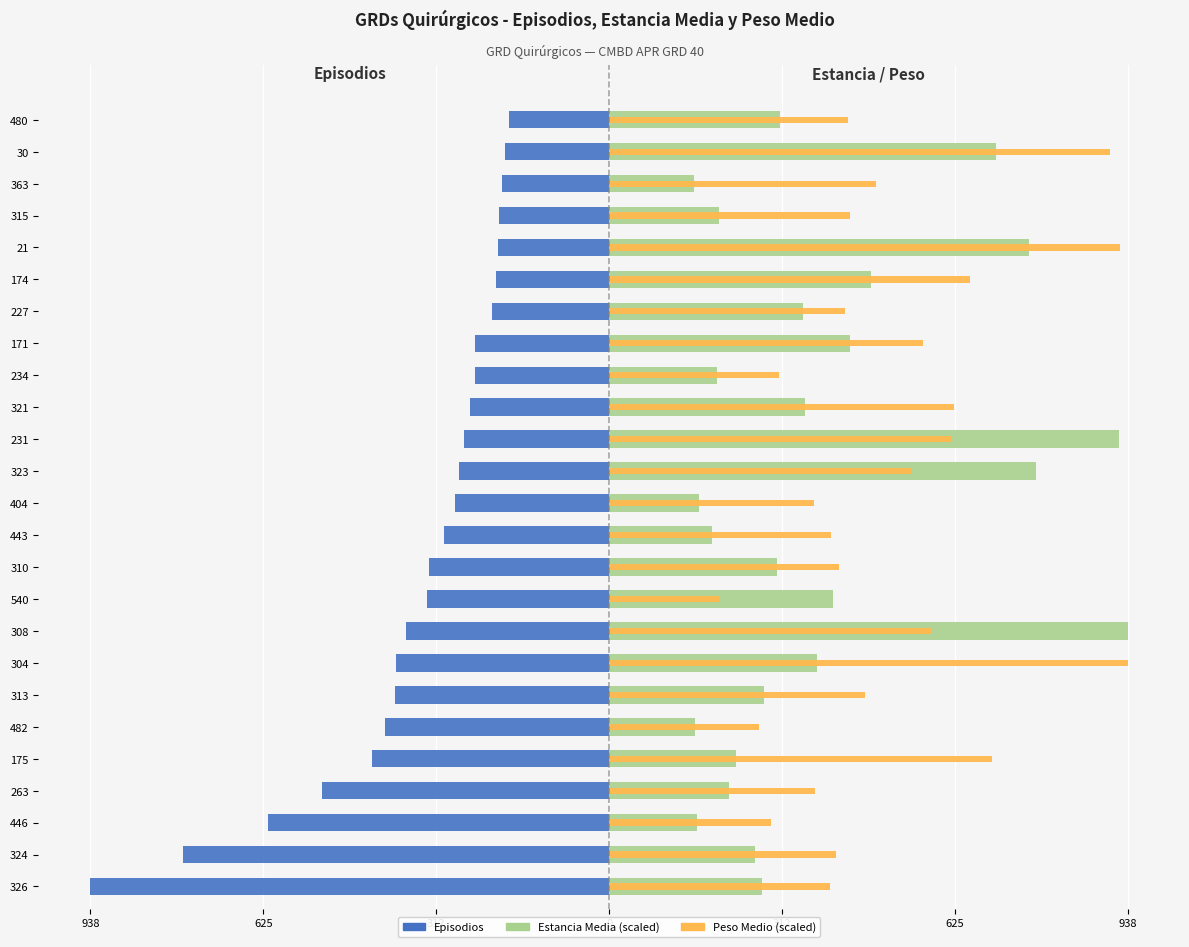

Rank the series by their maximum value, from highest to lowest.

Estancia Media (scaled), Peso Medio (scaled), Episodios